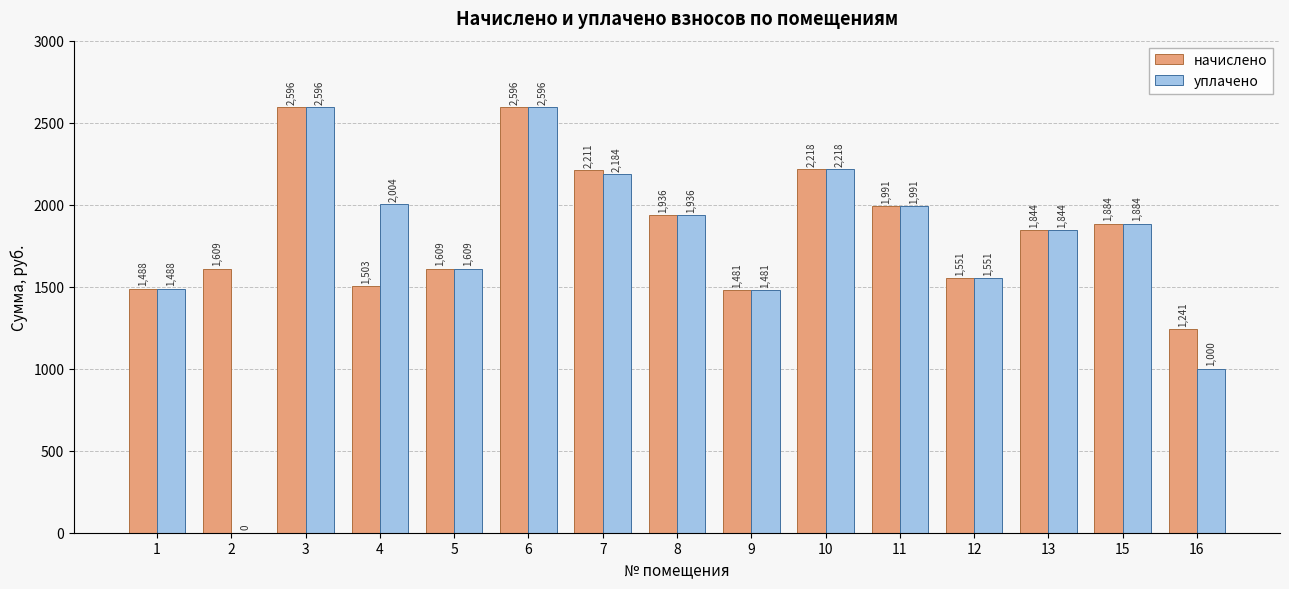

Where is начислено nearest to the value 1918?

8